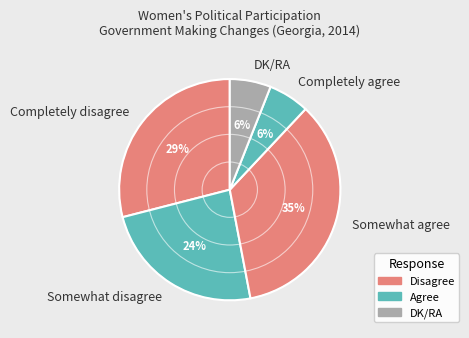

Which has a higher value, Completely disagree or Completely agree?

Completely disagree